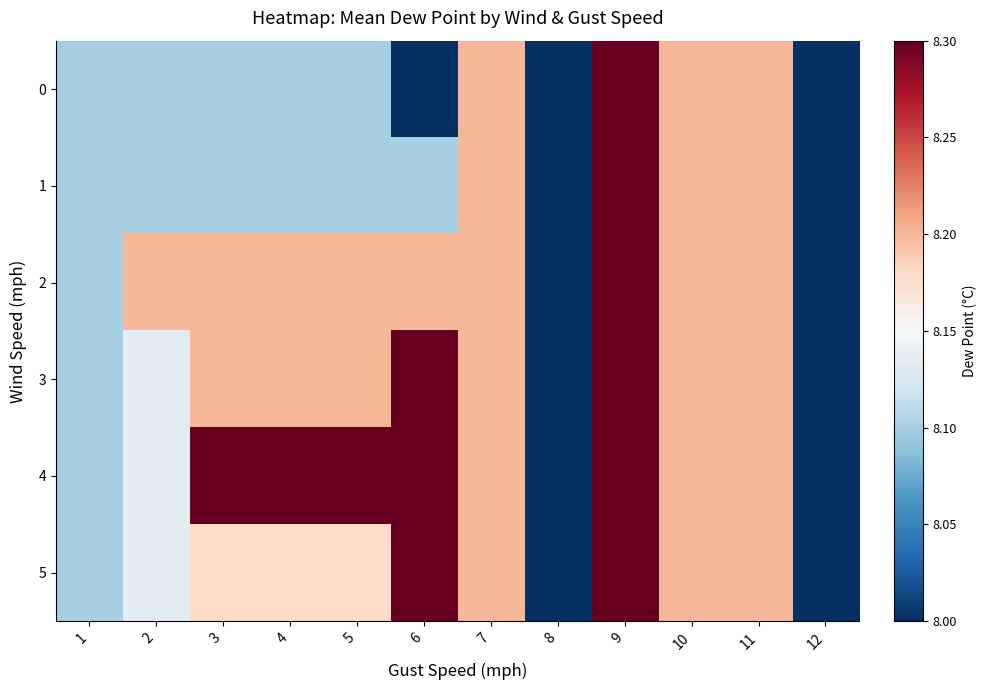

How many data points does each series have?

12